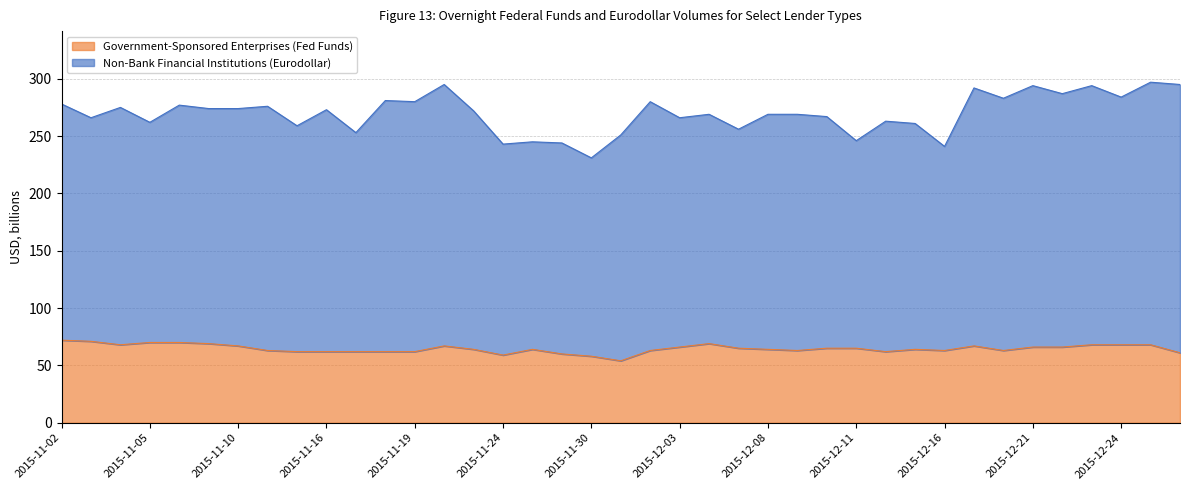

Reading right to left, list all the values displayed in this chart.

2015-12-29=61	2015-12-28=68	2015-12-24=68	2015-12-23=68	2015-12-22=66	2015-12-21=66	2015-12-18=63	2015-12-17=67	2015-12-16=63	2015-12-15=64	2015-12-14=62	2015-12-11=65	2015-12-10=65	2015-12-09=63	2015-12-08=64	2015-12-07=65	2015-12-04=69	2015-12-03=66	2015-12-02=63	2015-12-01=54	2015-11-30=58	2015-11-27=60	2015-11-25=64	2015-11-24=59	2015-11-23=64	2015-11-20=67	2015-11-19=62	2015-11-18=62	2015-11-17=62	2015-11-16=62	2015-11-13=62	2015-11-12=63	2015-11-10=67	2015-11-09=69	2015-11-06=70	2015-11-05=70	2015-11-04=68	2015-11-03=71	2015-11-02=72